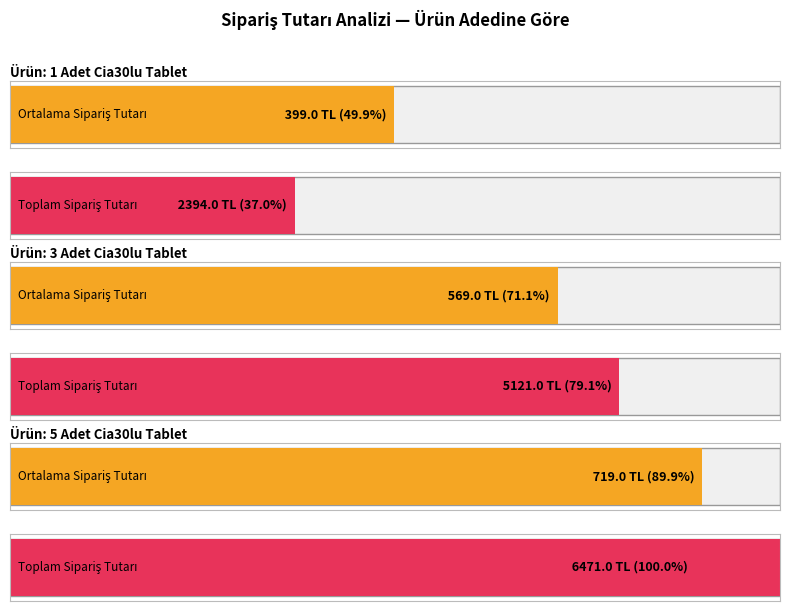

True or false: the data shows 569 at 3 Adet.

True